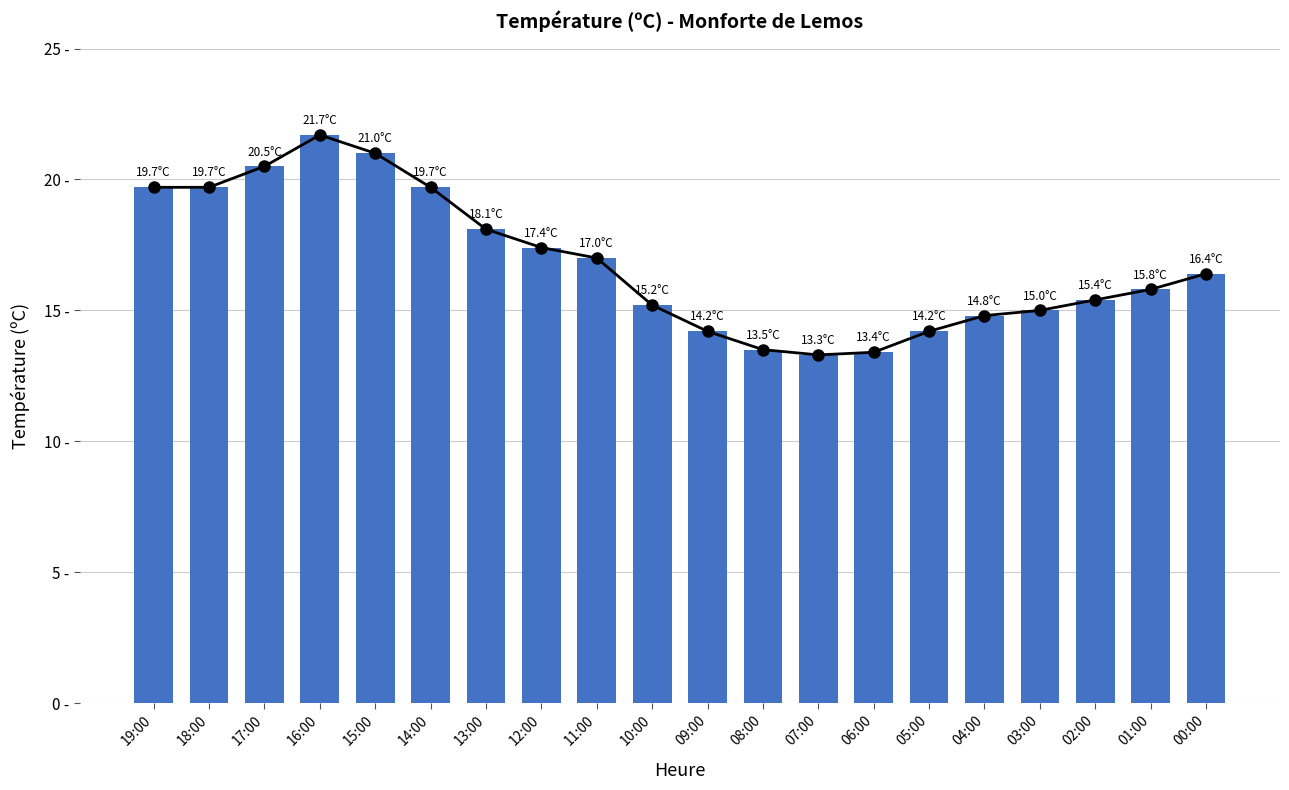

Reading left to right, what are all the values shown in this chart?

19.7	19.7	20.5	21.7	21.0	19.7	18.1	17.4	17.0	15.2	14.2	13.5	13.3	13.4	14.2	14.8	15.0	15.4	15.8	16.4